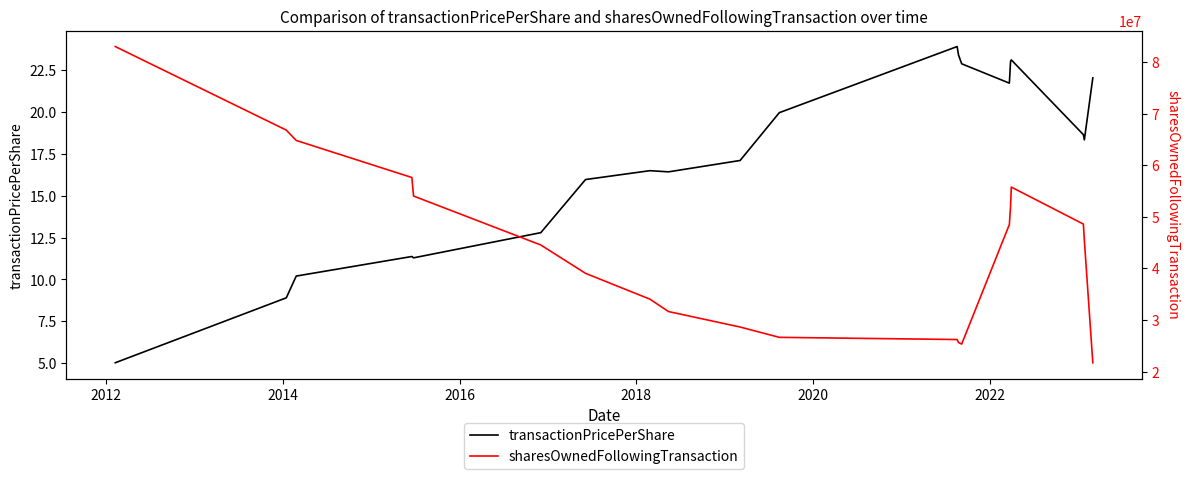

What is the minimum value for sharesOwnedFollowingTransaction?

21705770.0